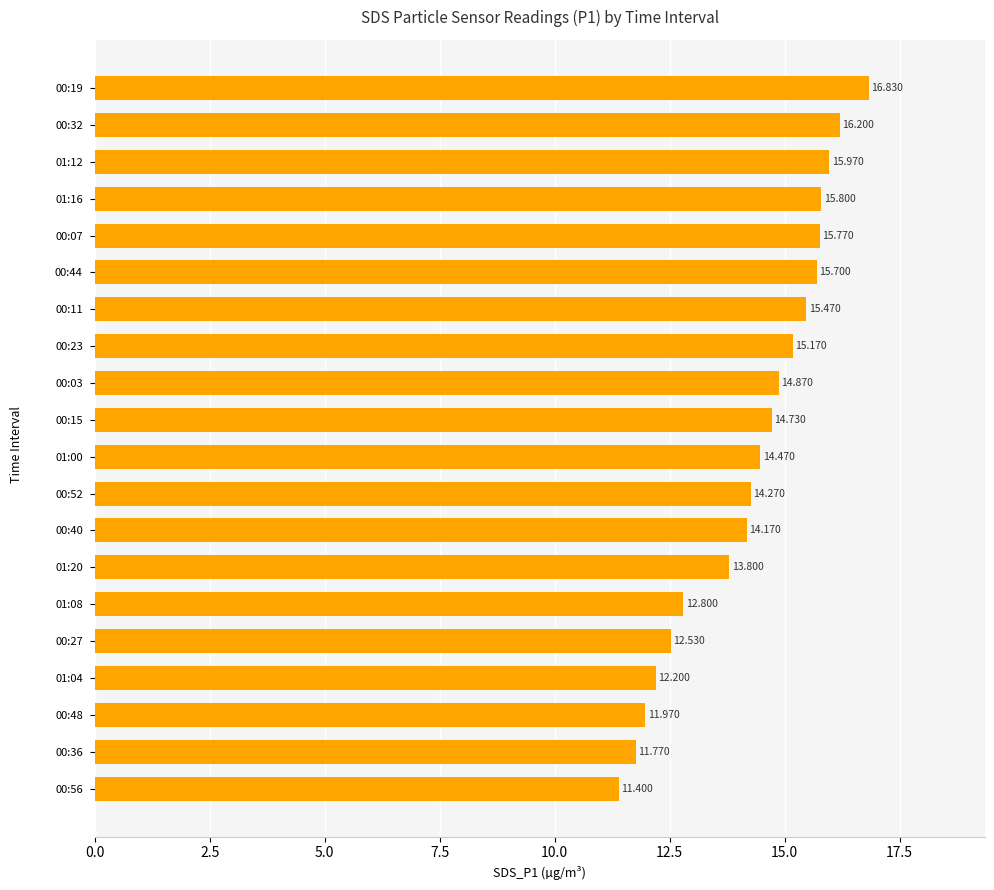

Rank the categories by value from lowest to highest.

00:56, 00:36, 00:48, 01:04, 00:27, 01:08, 01:20, 00:40, 00:52, 01:00, 00:15, 00:03, 00:23, 00:11, 00:44, 00:07, 01:16, 01:12, 00:32, 00:19